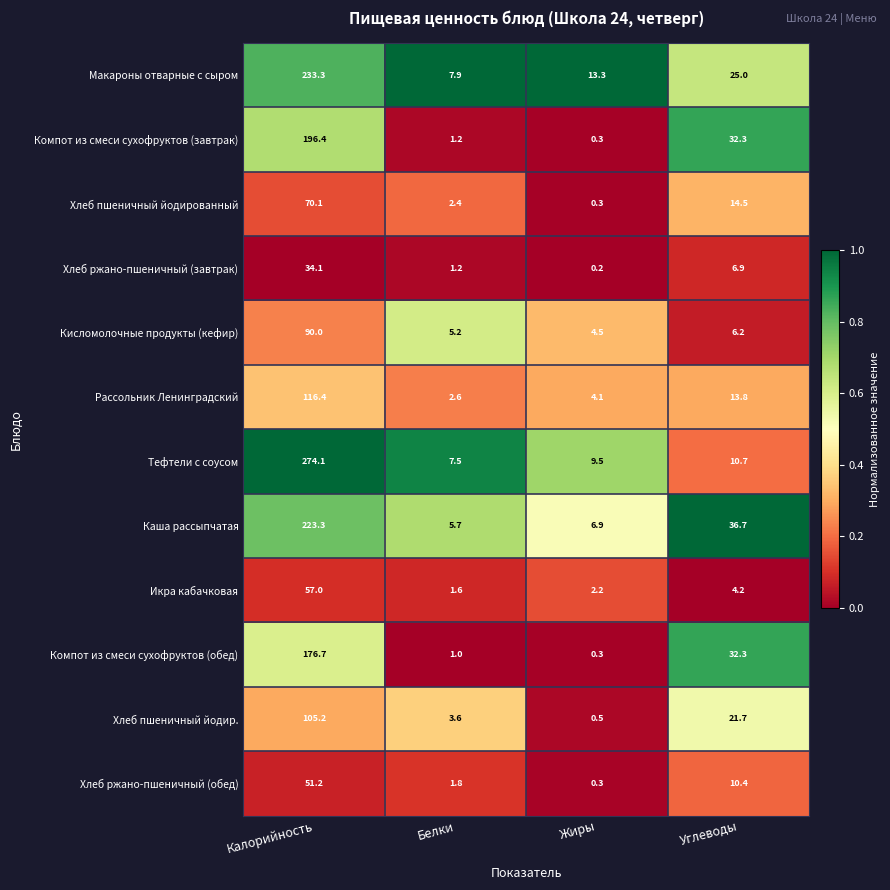

Which series changed the most between Белки and Углеводы?

Компот из смеси сухофруктов (обед)